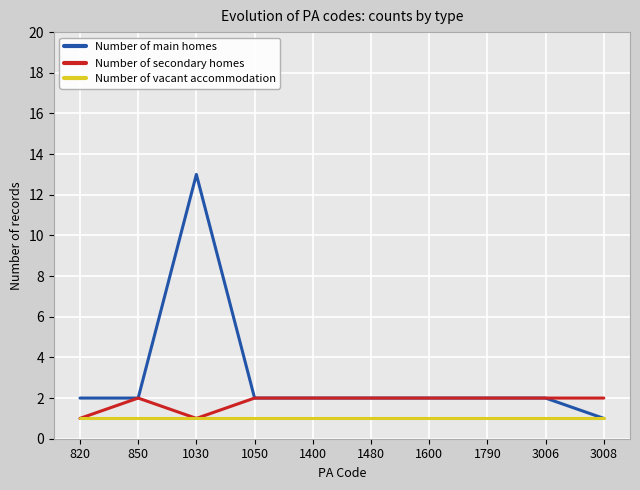

Reading left to right, transcribe all the data shown in this chart.

Number of main homes: 2	2	13	2	2	2	2	2	2	1
Number of secondary homes: 1	2	1	2	2	2	2	2	2	2
Number of vacant accommodation: 1	1	1	1	1	1	1	1	1	1